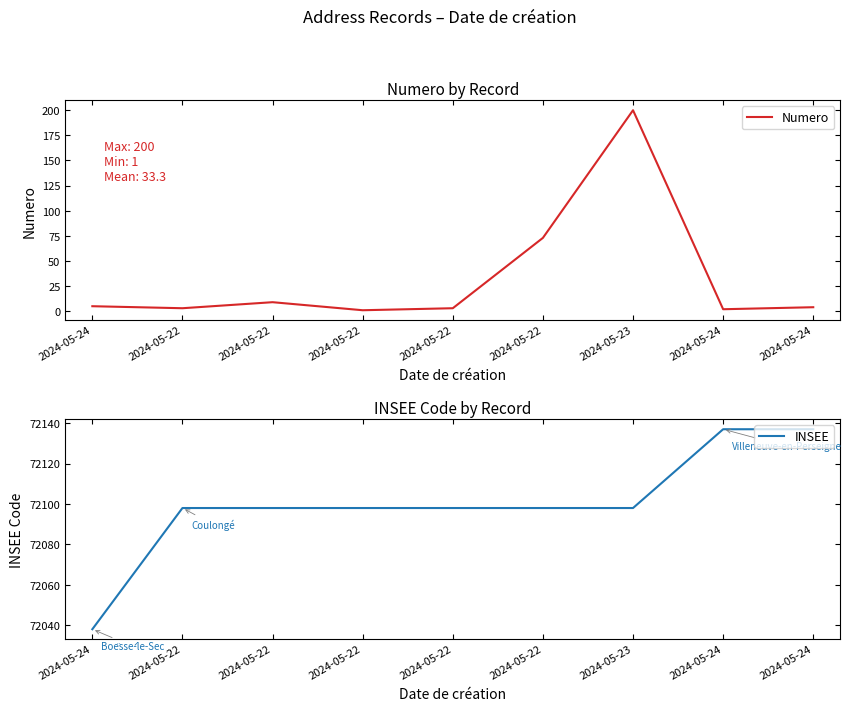

True or false: INSEE has more than 2 interior local peaks.

False